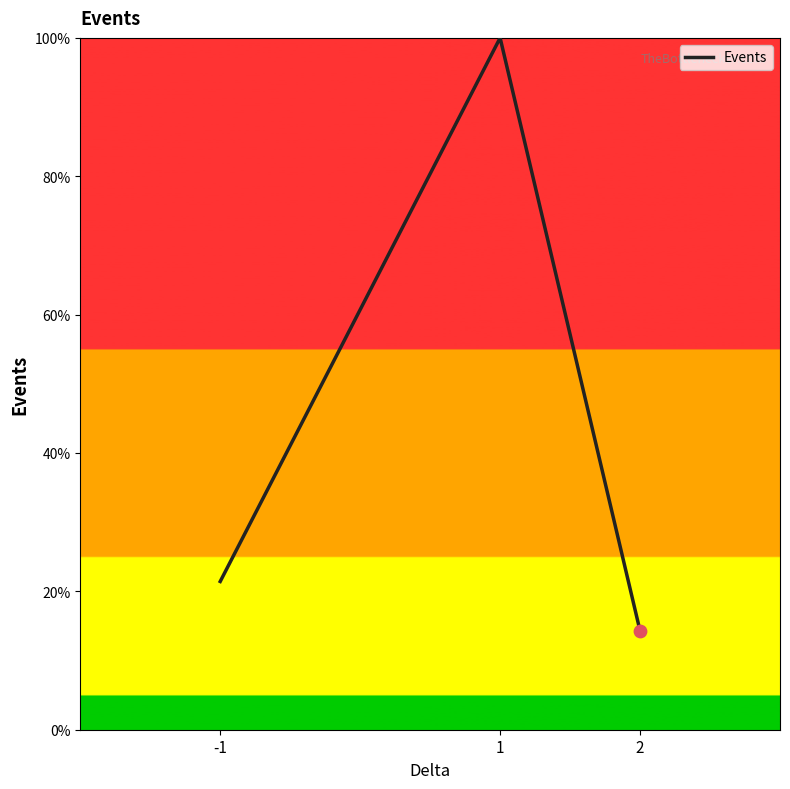

Which has a higher value, -1 or 2?

-1